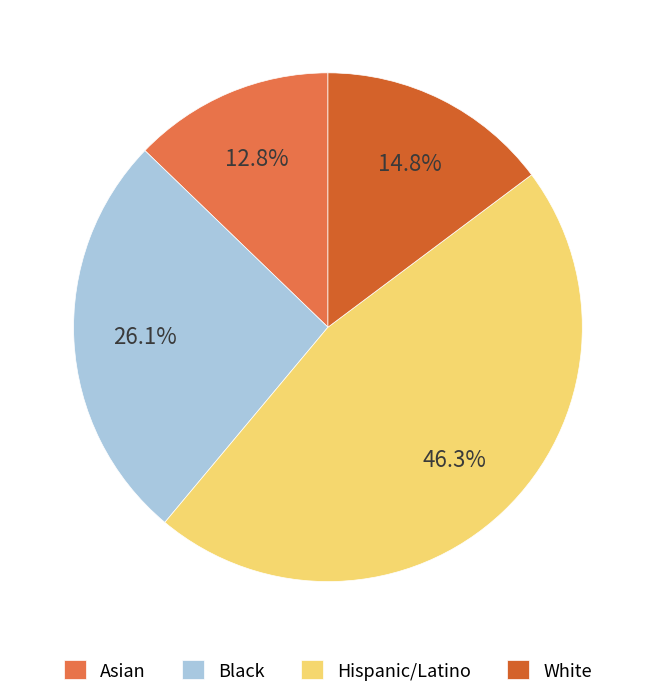

Which category has the smallest portion of the pie?

Asian